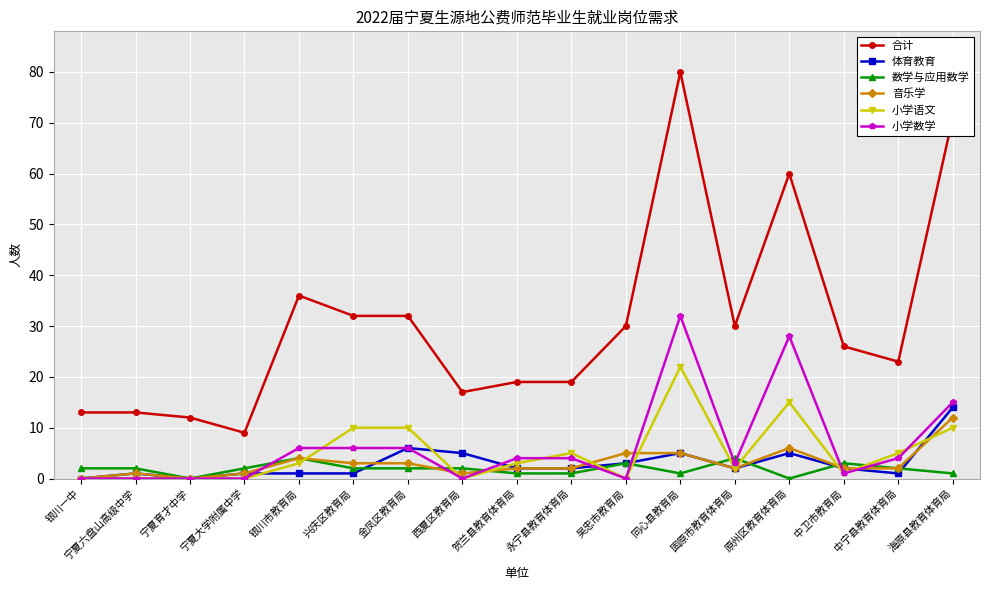

True or false: 合计 has more than 1 points higher than both neighbors.

True